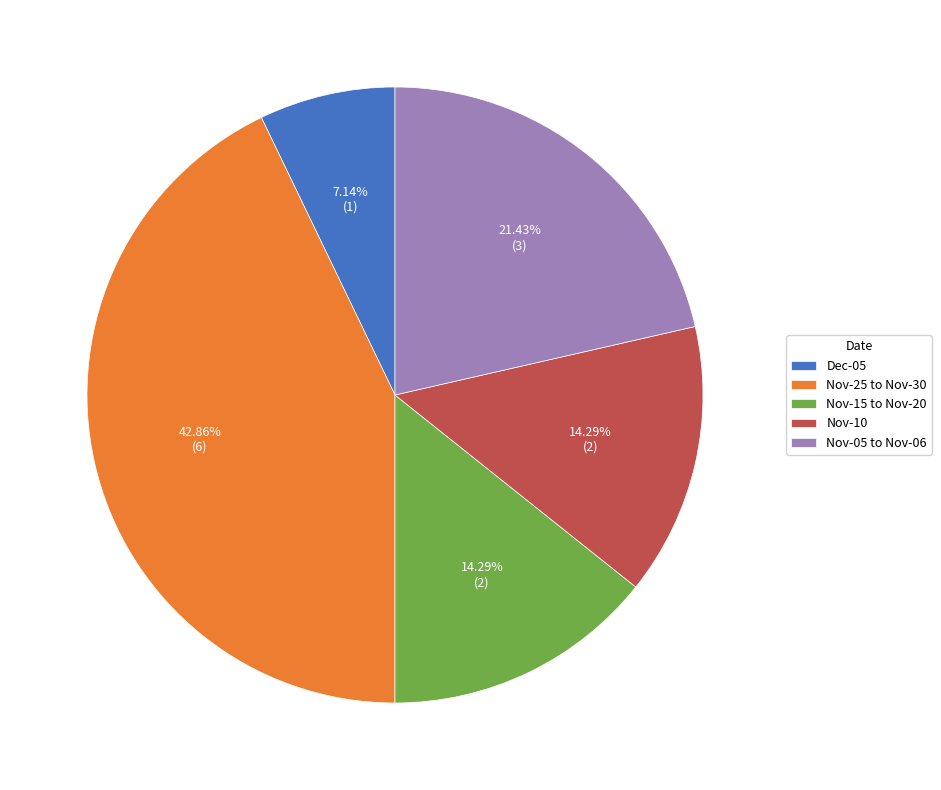

Between Nov-25 to Nov-30 and Nov-05 to Nov-06, which is larger?

Nov-25 to Nov-30